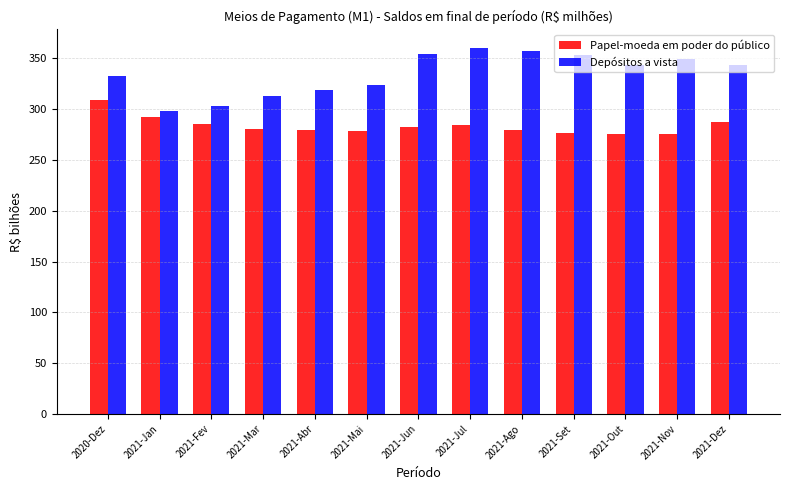

At how many categories does at least one series exceed 339?

7